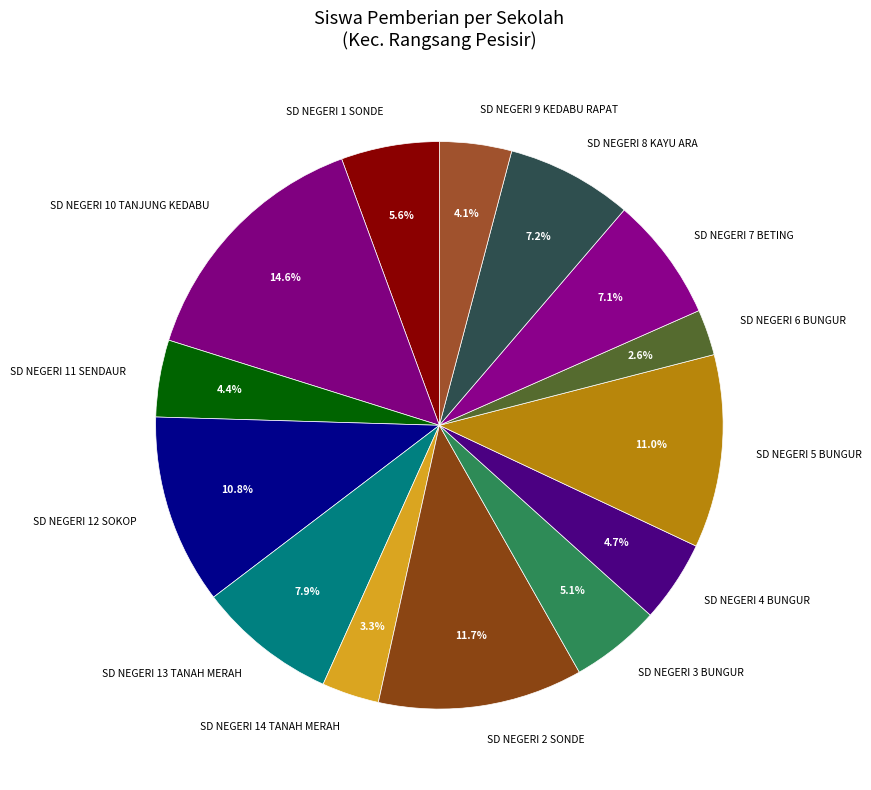

Does any single category account for the majority?

No